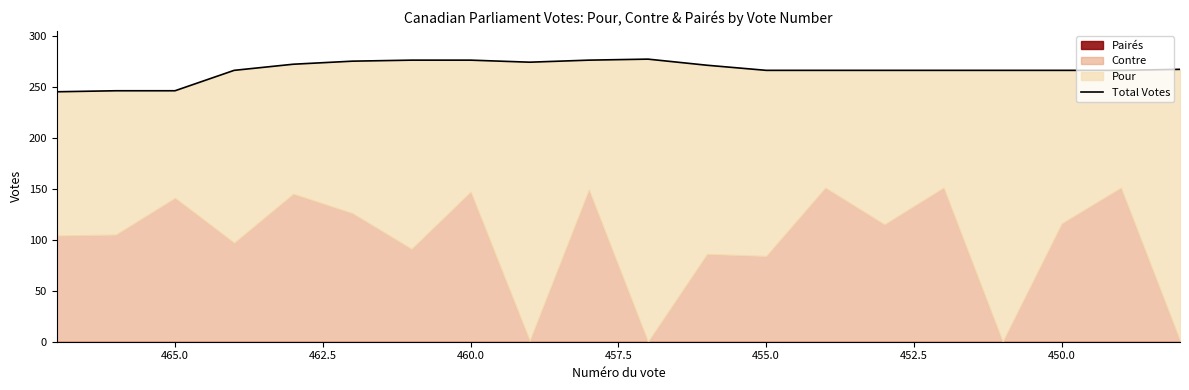

Where is the data nearest to the value 261?

455.0